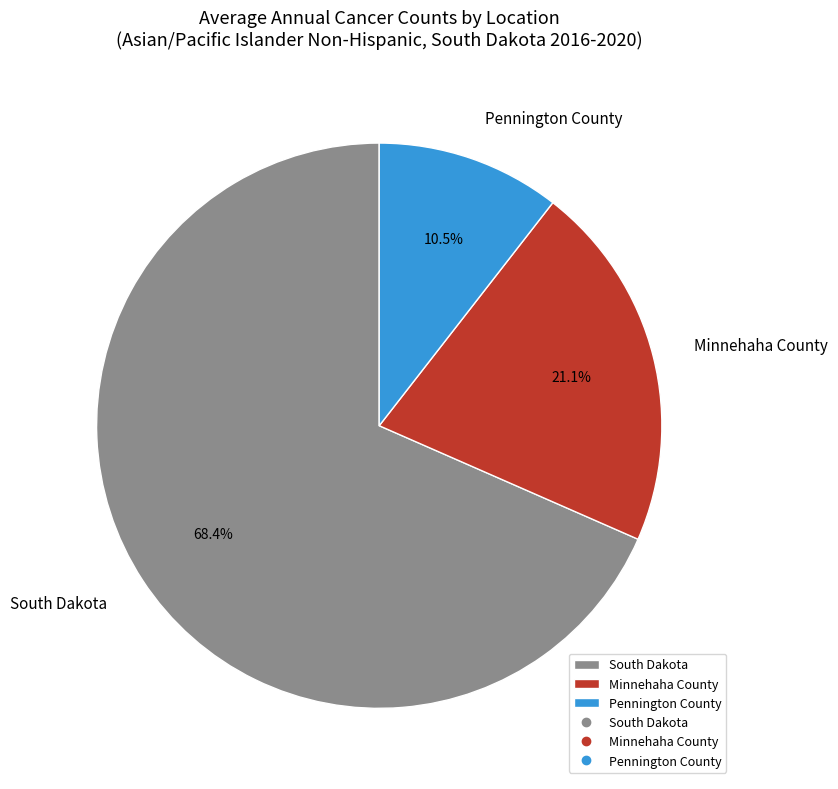

What is the largest slice in the pie chart?

South Dakota